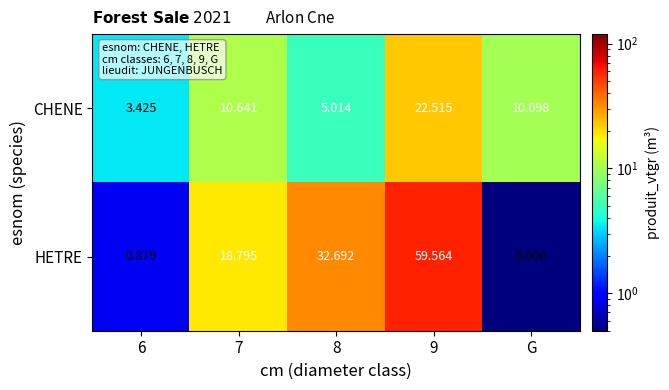

Which series has the widest spread of values?

HETRE